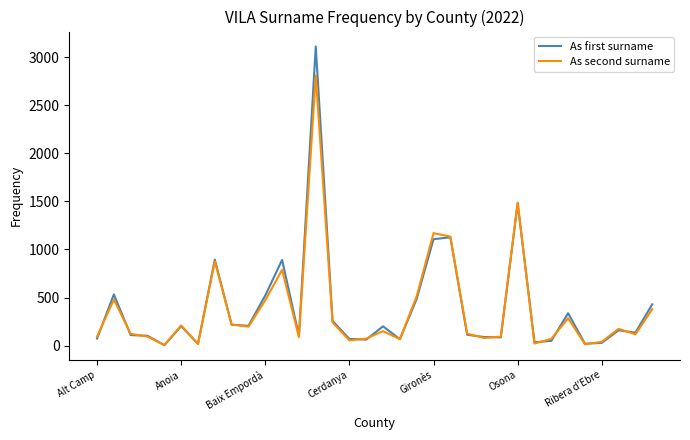

List the series in order of their peak value, highest first.

As first surname, As second surname